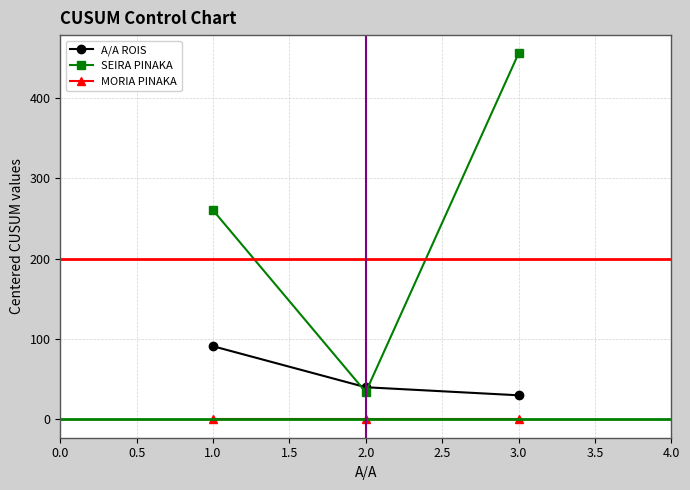

Reading left to right, transcribe all the data shown in this chart.

A/A ROIS: 1.0=91	2.0=40	3.0=30
SEIRA PINAKA: 1.0=260	2.0=34	3.0=455
MORIA PINAKA: 1.0=0	2.0=0	3.0=0